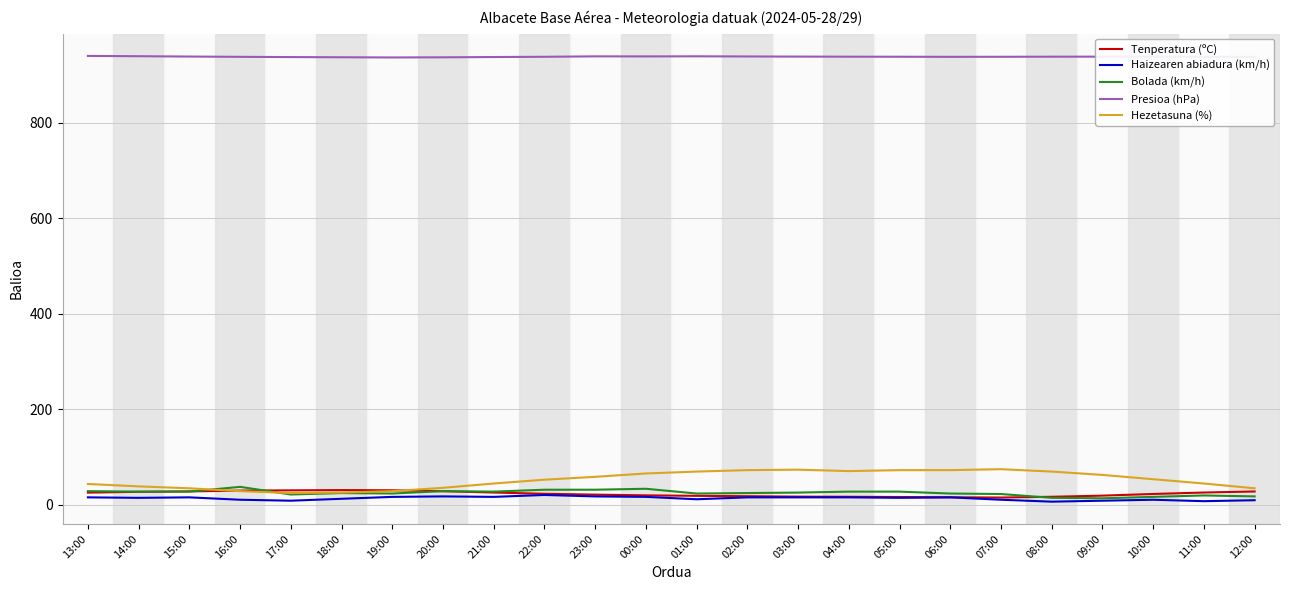

True or false: Presioa (hPa) and Hezetasuna (%) intersect in this chart.

False